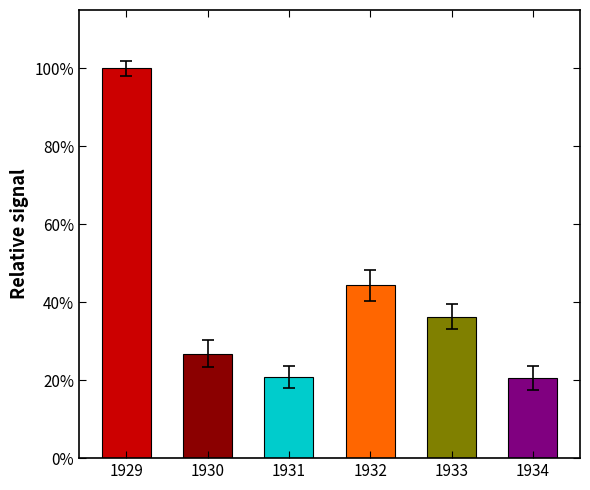

True or false: the data shows 36.2 at 1933.

True